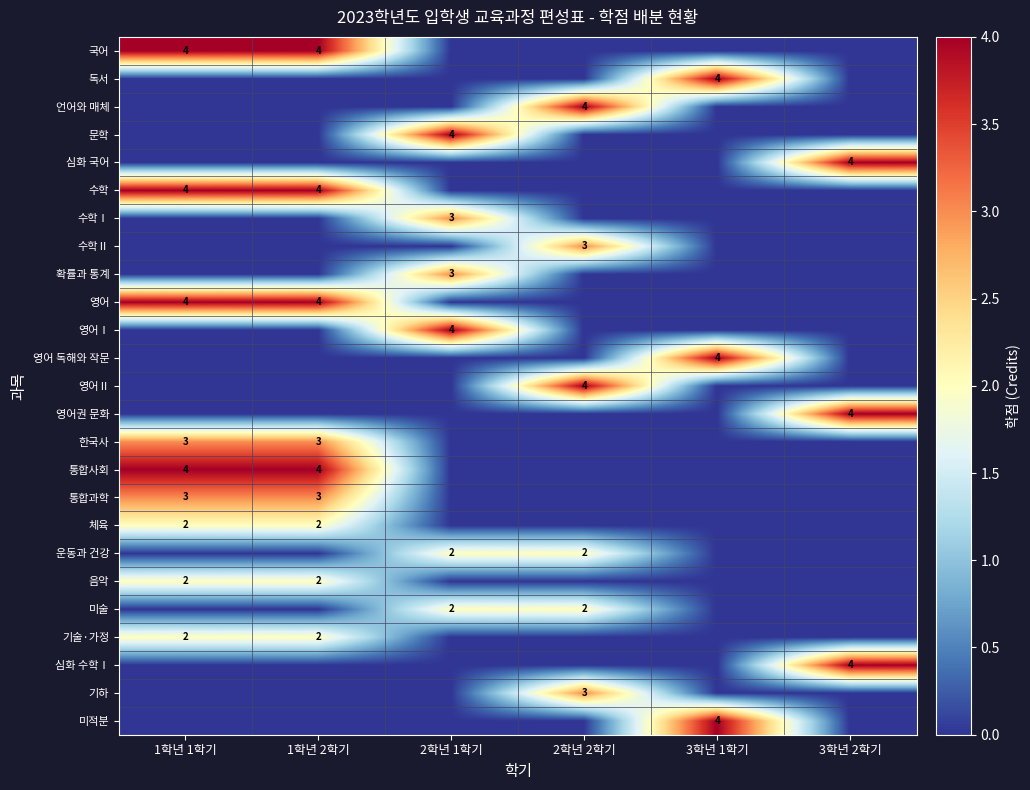

Between 3학년 1학기 and 1학년 1학기, which is larger?

1학년 1학기